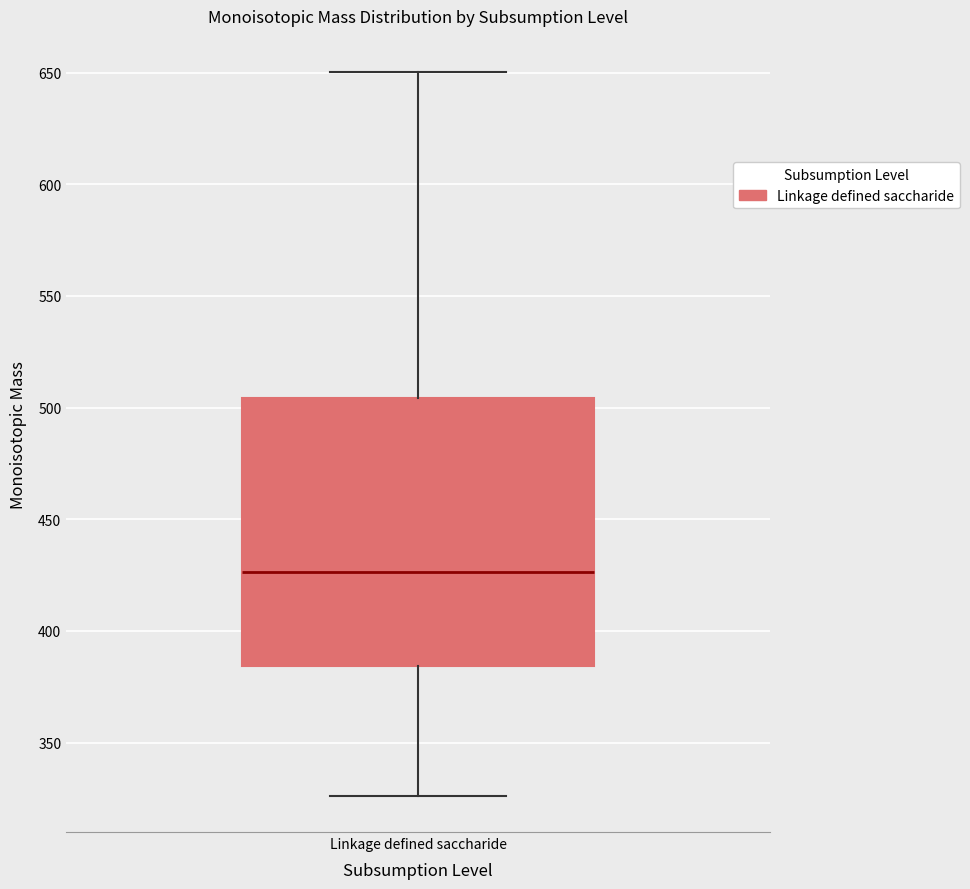

Transcribe this box plot: give where the median line is, the range the box spans, and where the two whiskers end, as read against the y-axis. The values are not printed on the chart, so give them approximately, as read against the axis.

median 425, box 385 to 505, whiskers 325 to 650